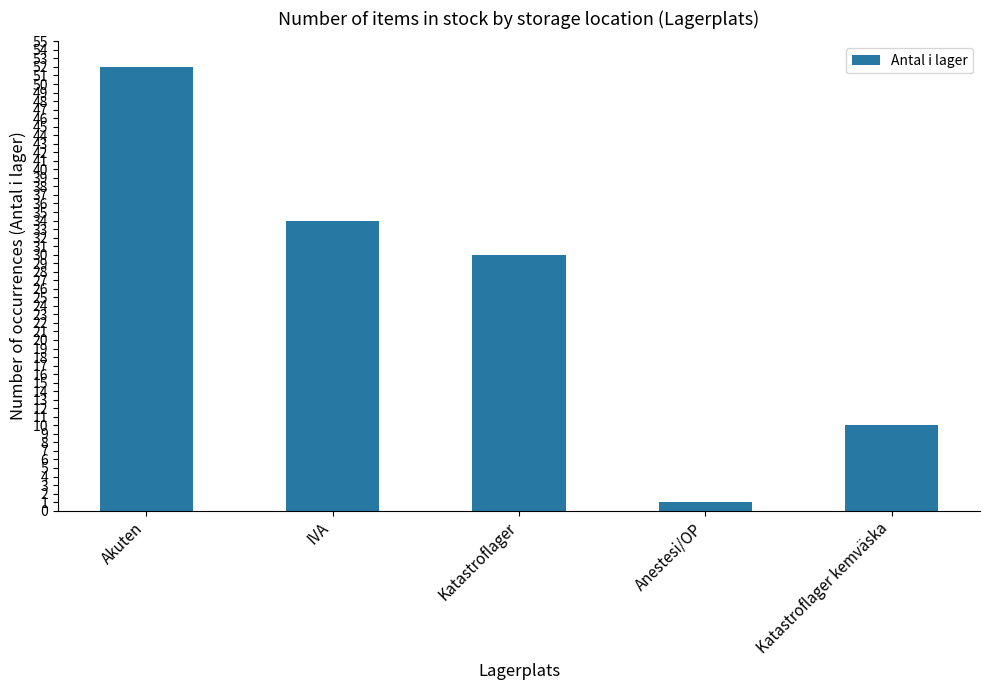

What is the minimum value shown in the chart?

1